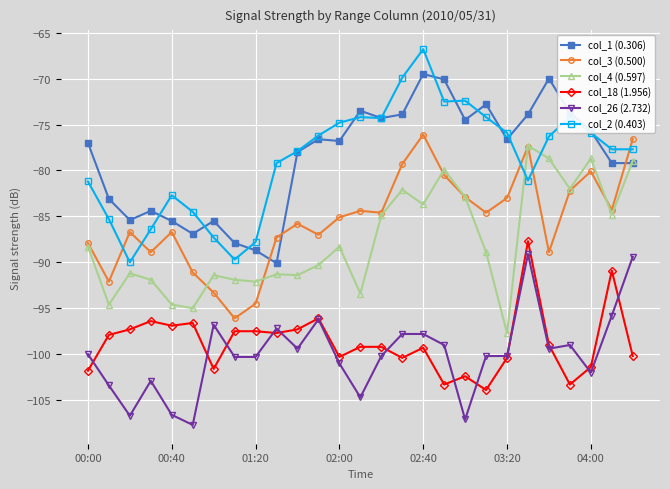

What is the smallest value displayed?

-107.7